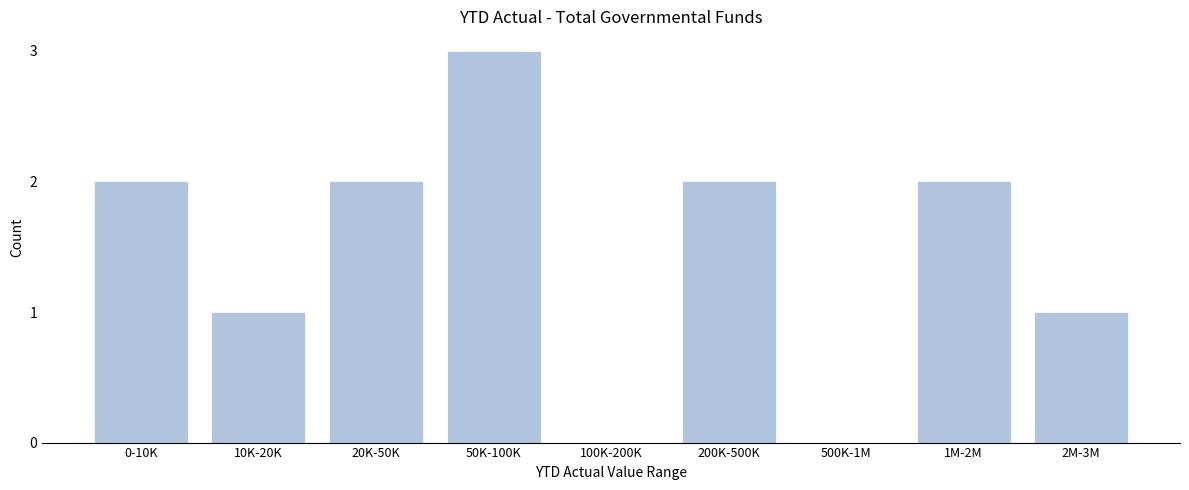

Reading left to right, what are all the values shown in this chart?

0-10K=2	10K-20K=1	20K-50K=2	50K-100K=3	100K-200K=0	200K-500K=2	500K-1M=0	1M-2M=2	2M-3M=1